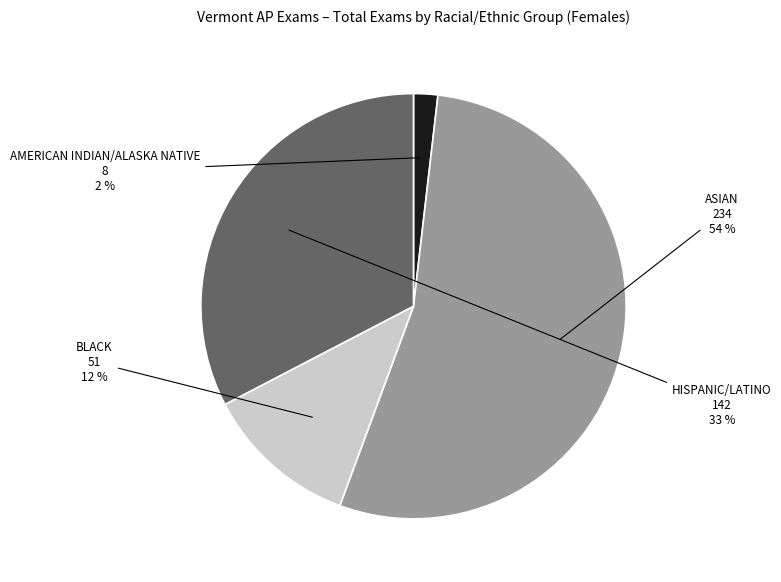

Is there any slice that represents more than half of the pie?

Yes